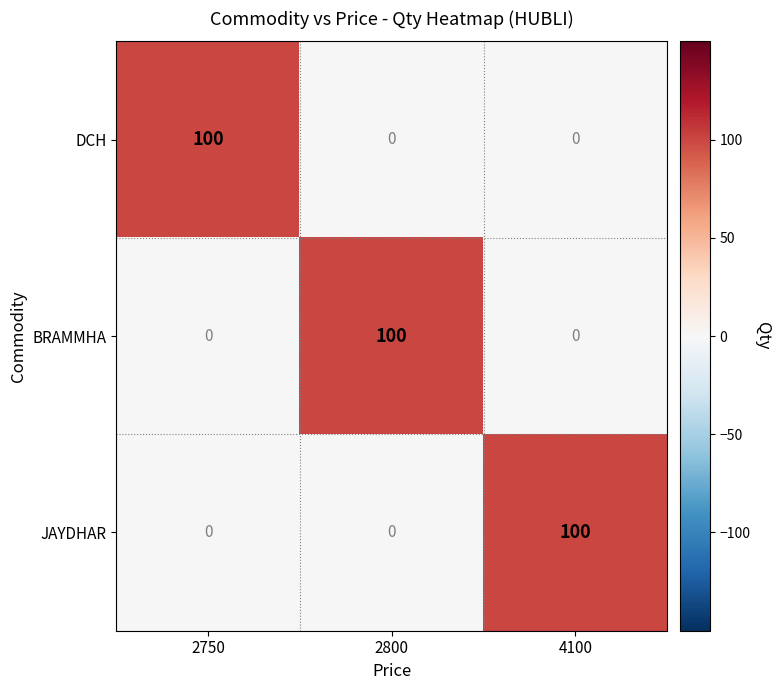

Reading left to right, transcribe all the data shown in this chart.

DCH: 100	0	0
BRAMMHA: 0	100	0
JAYDHAR: 0	0	100